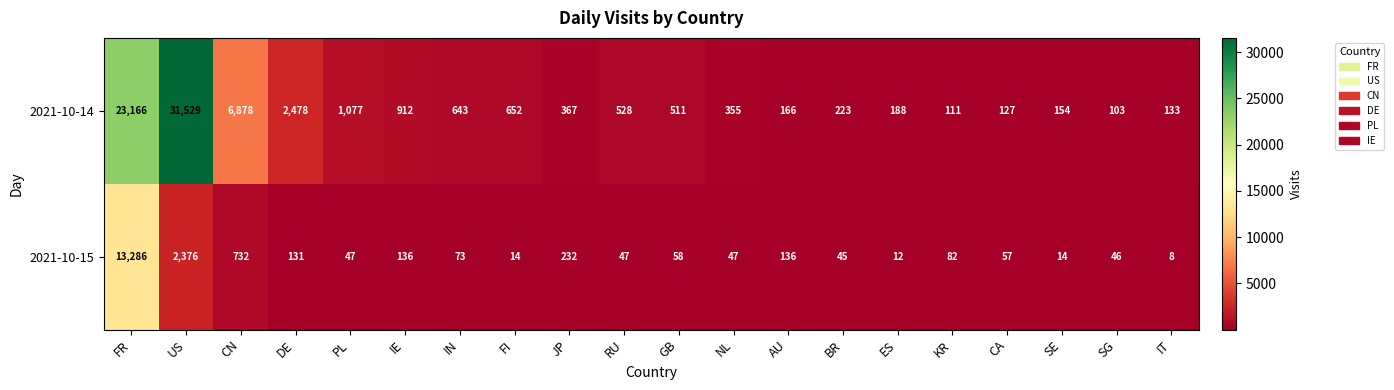

Which label corresponds to the smallest value in the chart?

IT